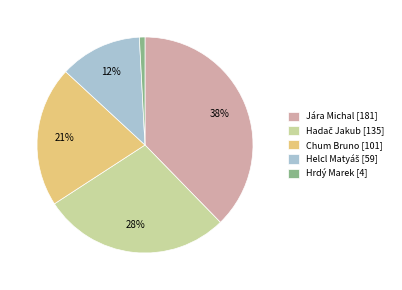

To the nearest percent, what is the average slice percentage?

20%